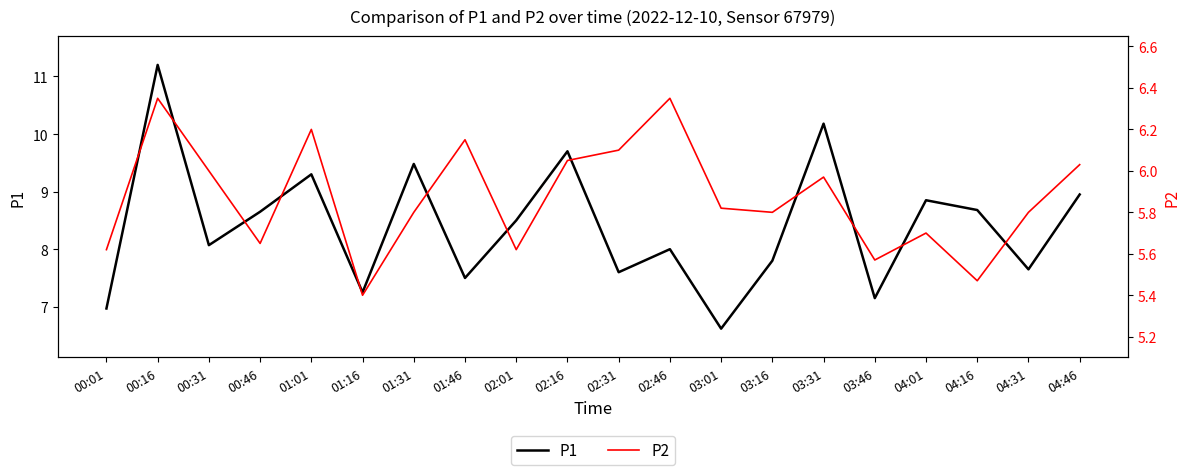

What is the label of the 17th point from the right?

00:46